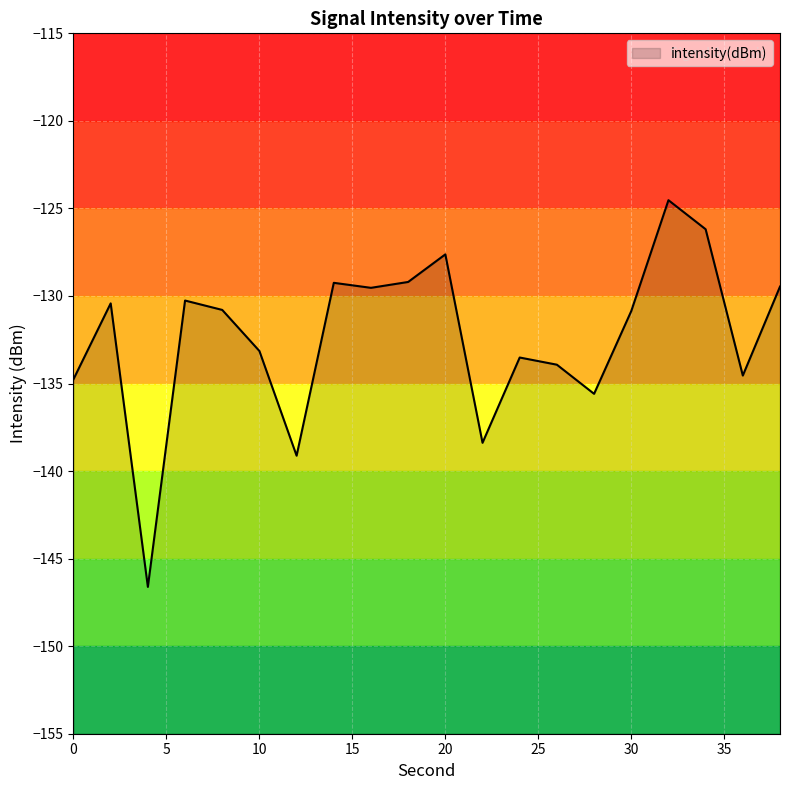

What is the change in value from 14 to 38?

-0.2